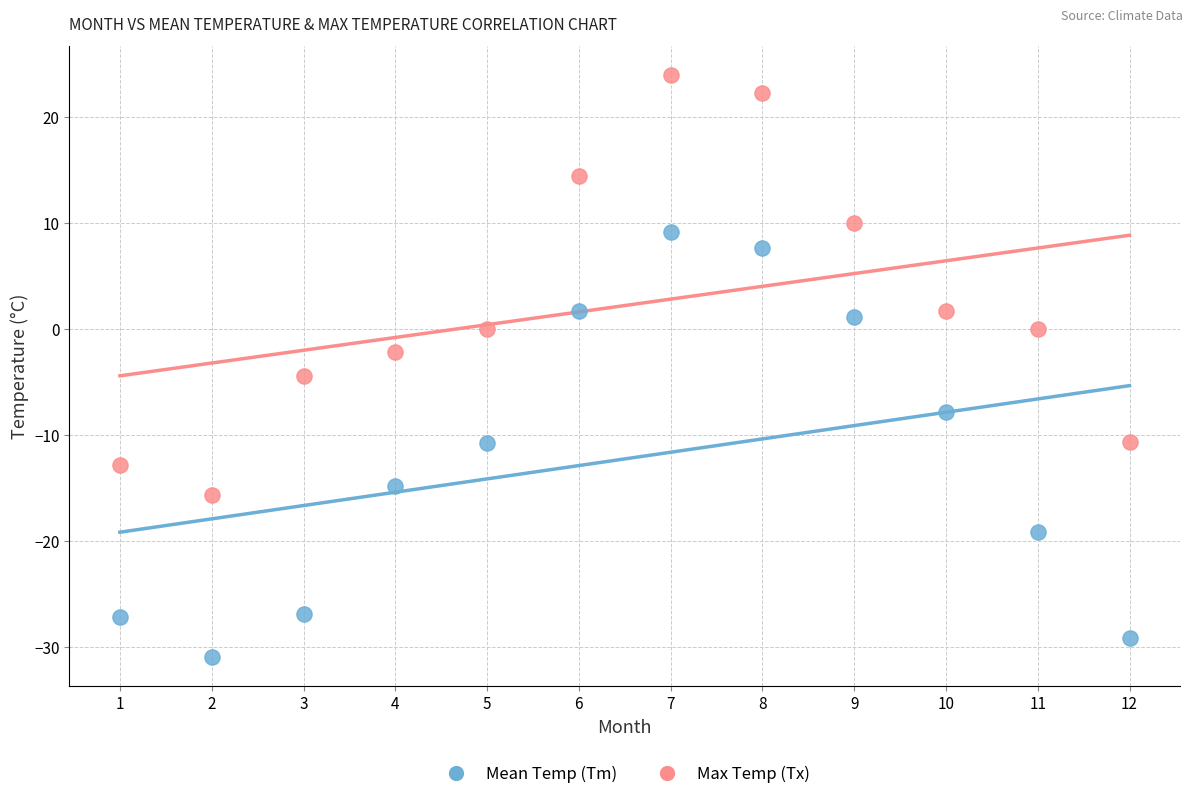

Which series reaches the maximum Y coordinate?

Max Temp (Tx)